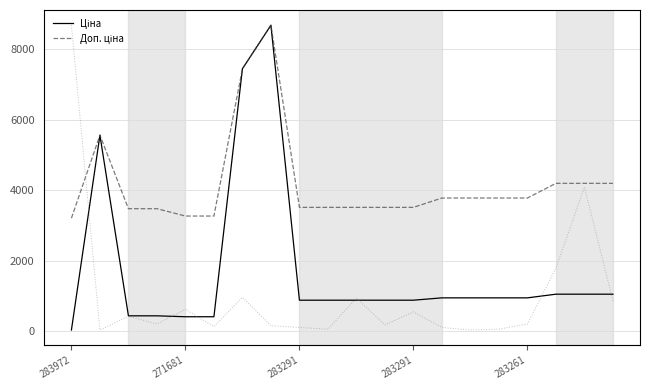

Rank the series by their average value, from lowest to highest.

Залишок, Ціна, Доп. ціна